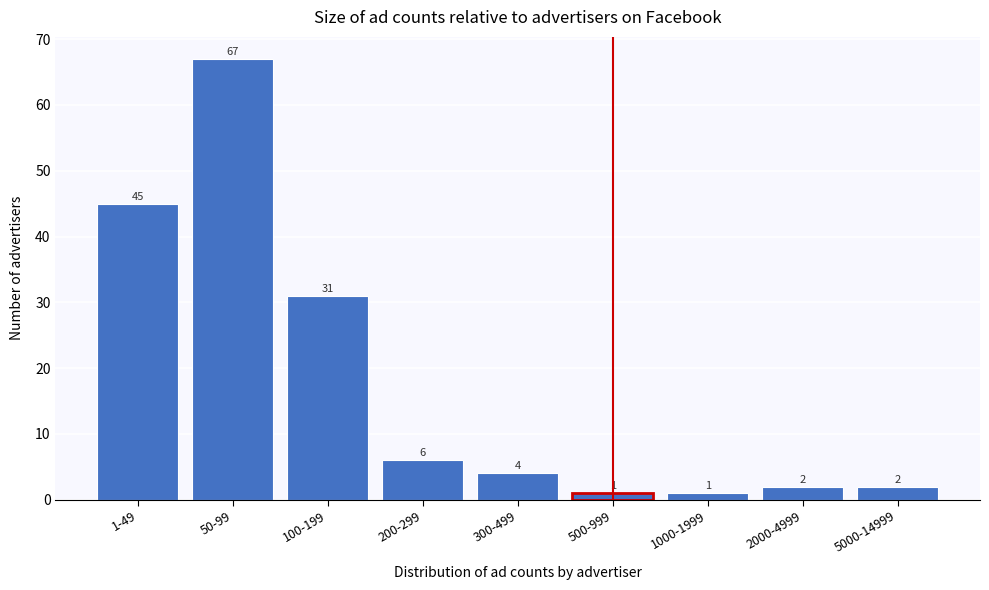

Reading left to right, what are all the values shown in this chart?

45	67	31	6	4	1	1	2	2